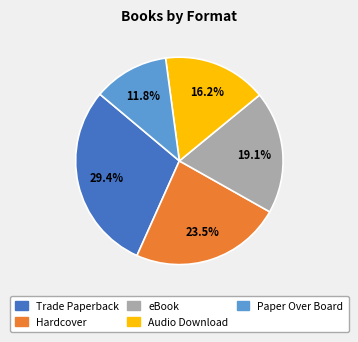

How many slices are in this pie chart?

5